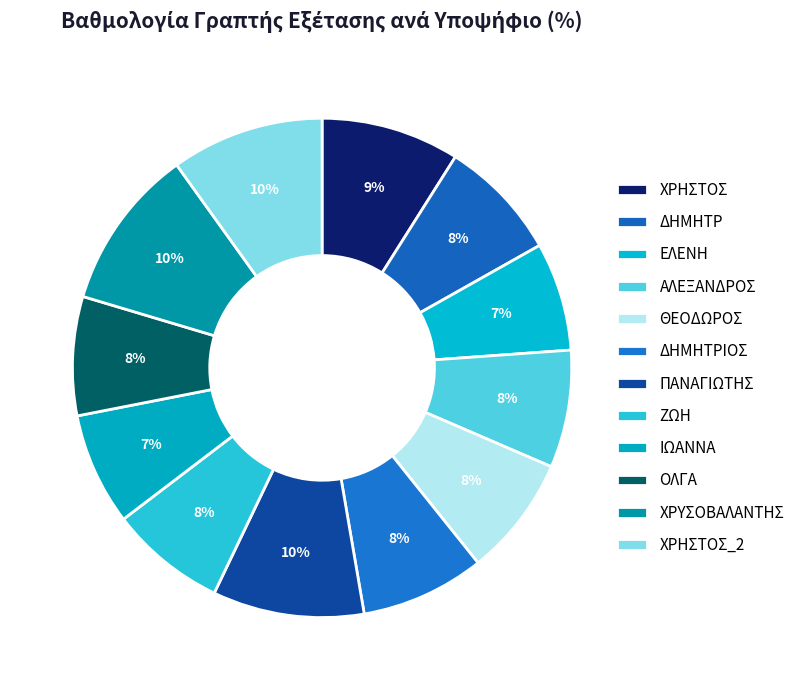

How many slices are in this pie chart?

12